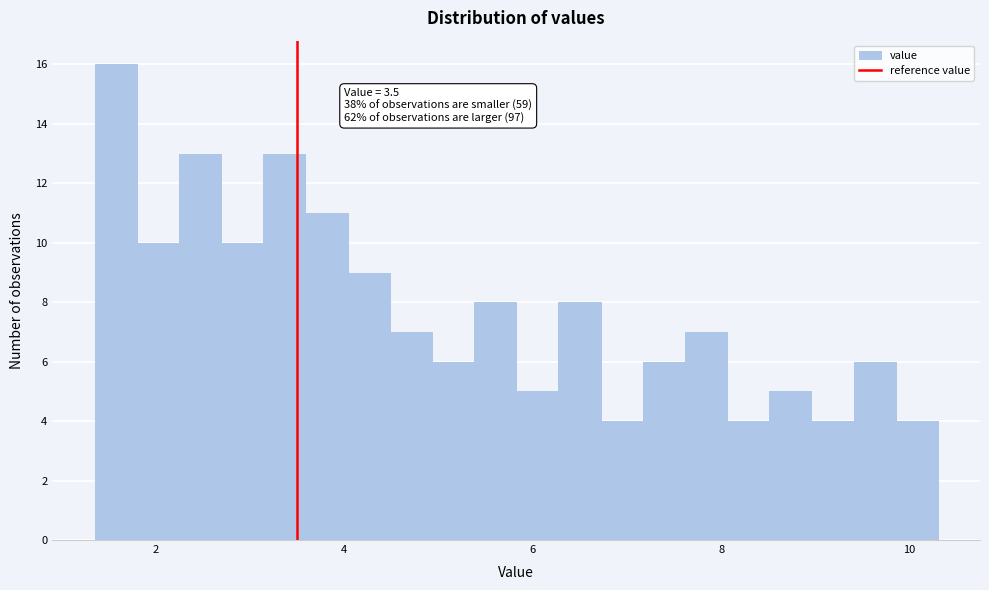

Around what value on the x-axis is the tallest bar? Give the approximate position of its centre, as read against the axis.

1.6